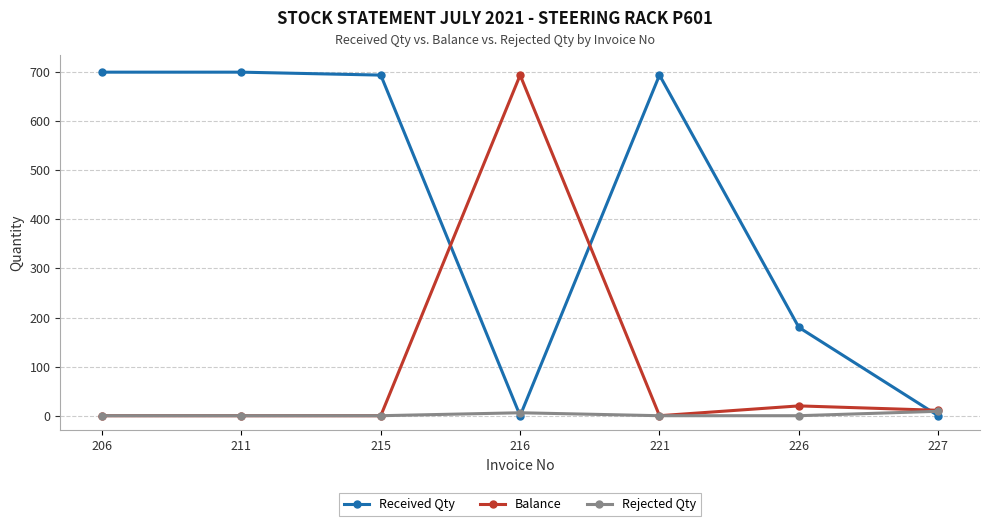

How many values in the Received Qty series are below 694?

3